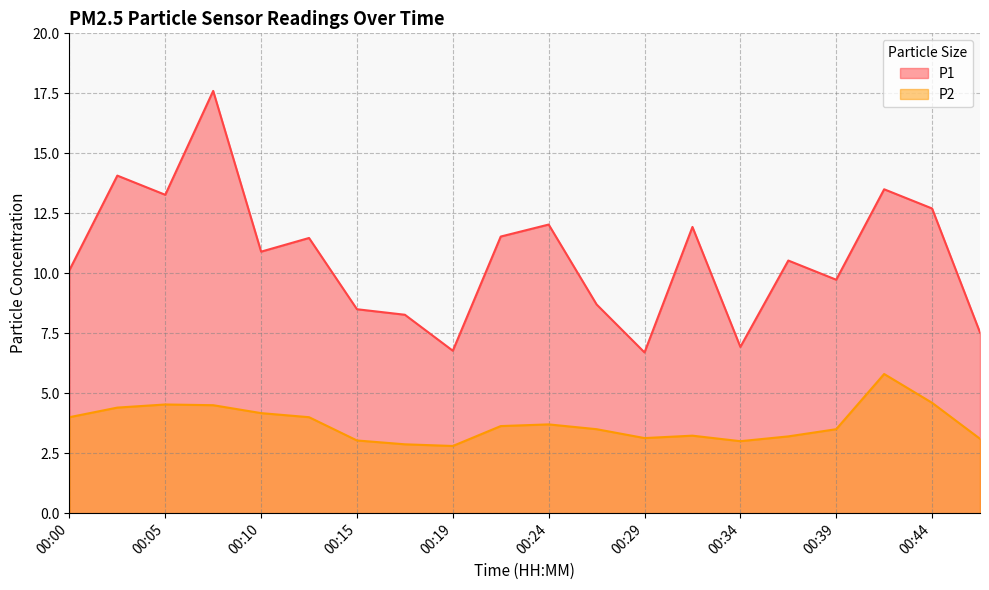

How many interior local valleys does the P1 series have?

6